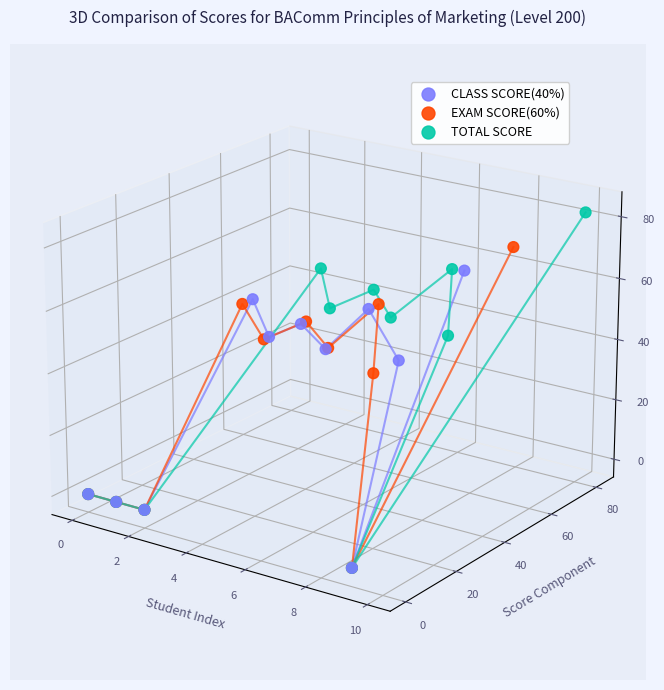

Which series contains the highest Y value?

TOTAL SCORE